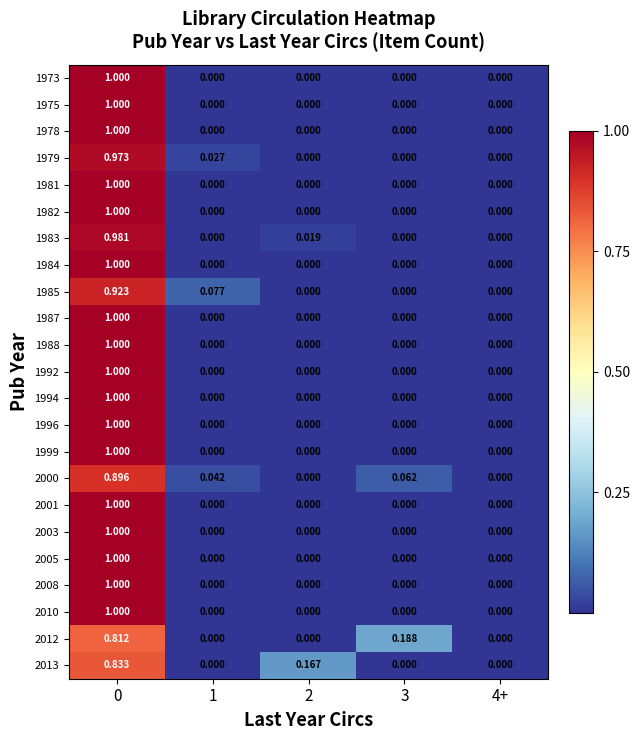

How many values in 1988 are above zero?

1